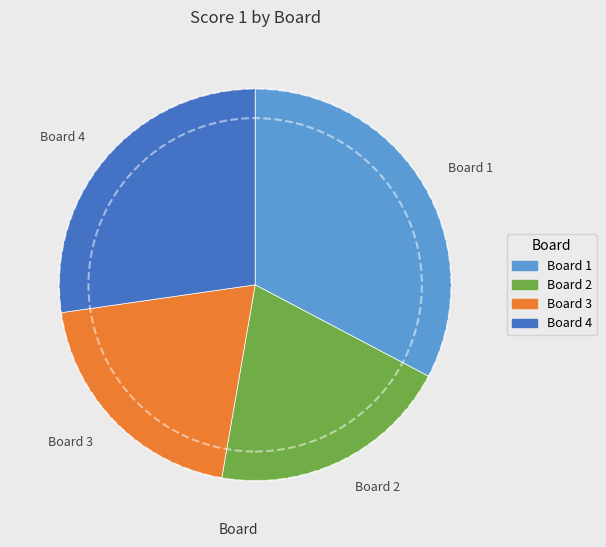

Count the number of slices in the pie.

4